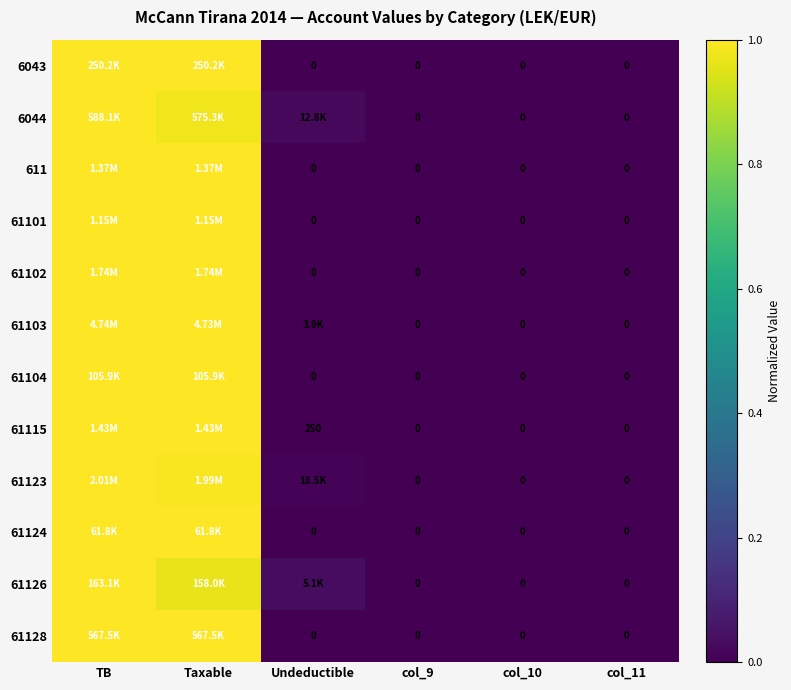

The 61128 series shows 1.6 at TB. True or false?

False